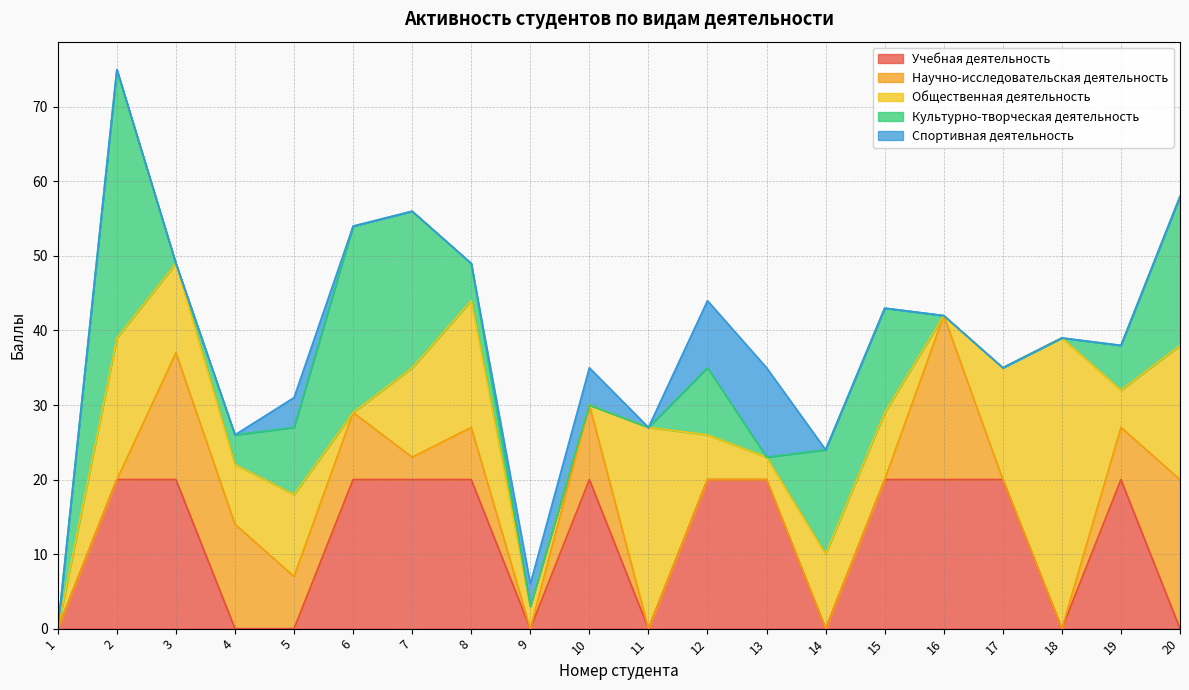

The value of Общественная деятельность at 16 is 27. True or false?

False